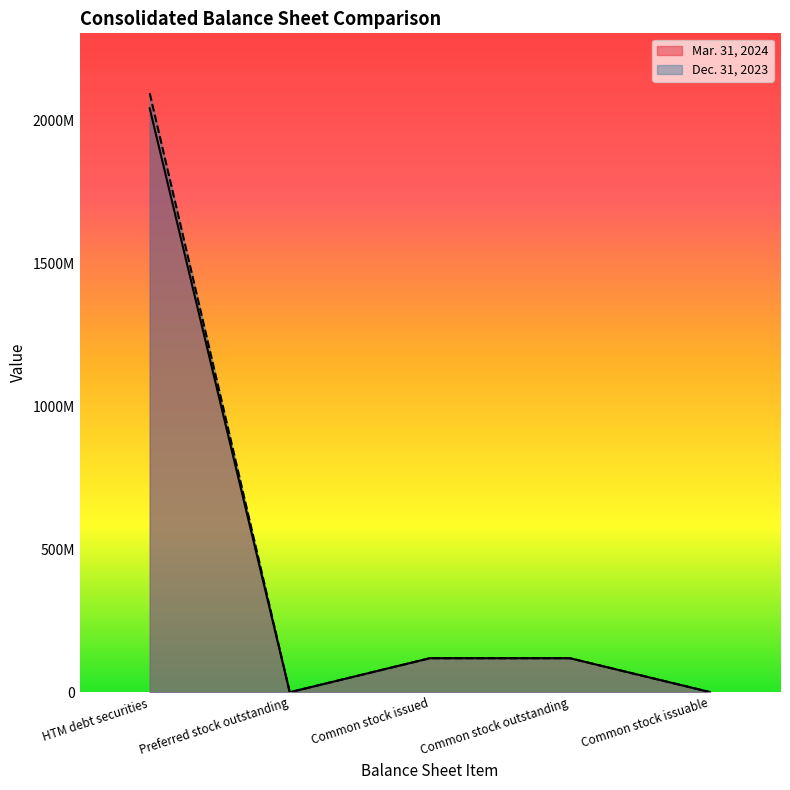

The Dec. 31, 2023 series shows 2095620000 at HTM debt securities. True or false?

True